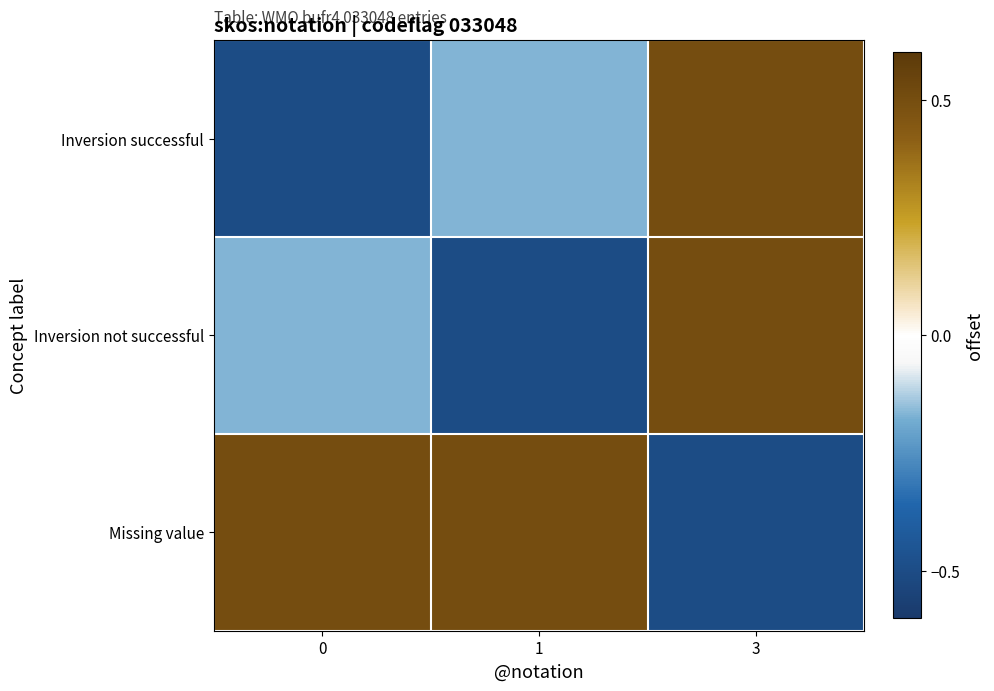

Which series has the widest spread of values?

Inversion successful